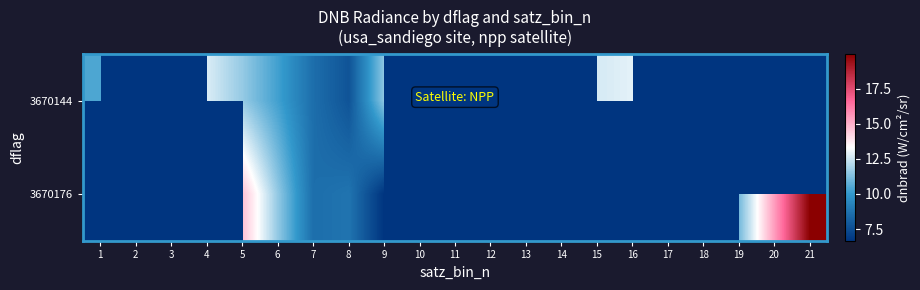

What is the difference between the highest and lowest values at 6?

1.3